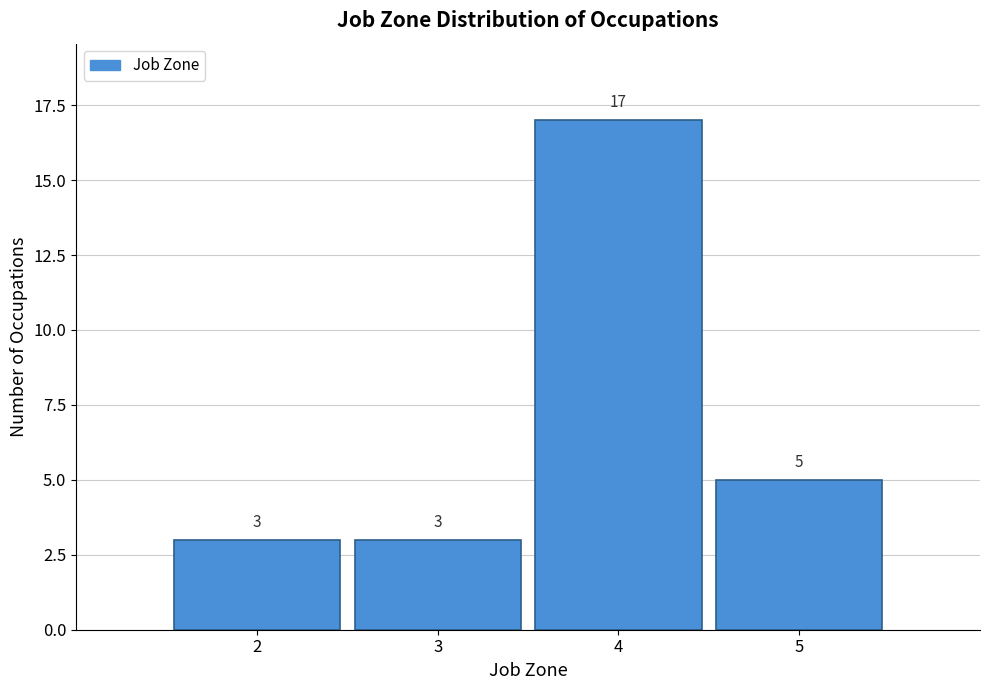

Reading left to right, transcribe this chart: for each bar, give the range it covers on the x-axis and its height.

1.5 to 2.5: 3
2.5 to 3.5: 3
3.5 to 4.5: 17
4.5 to 5.5: 5